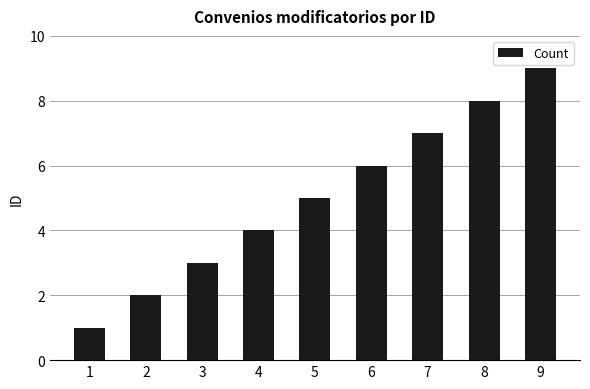

The chart shows a value of 3 at 3. True or false?

True